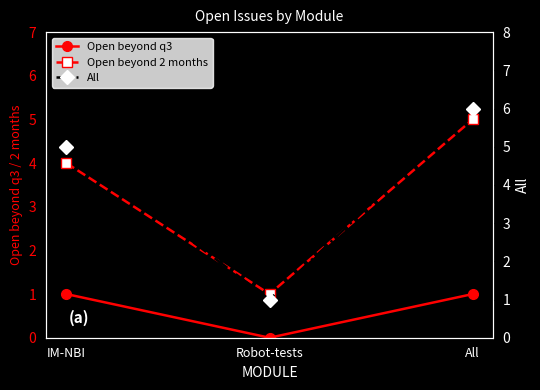

What is the greatest value displayed?

6